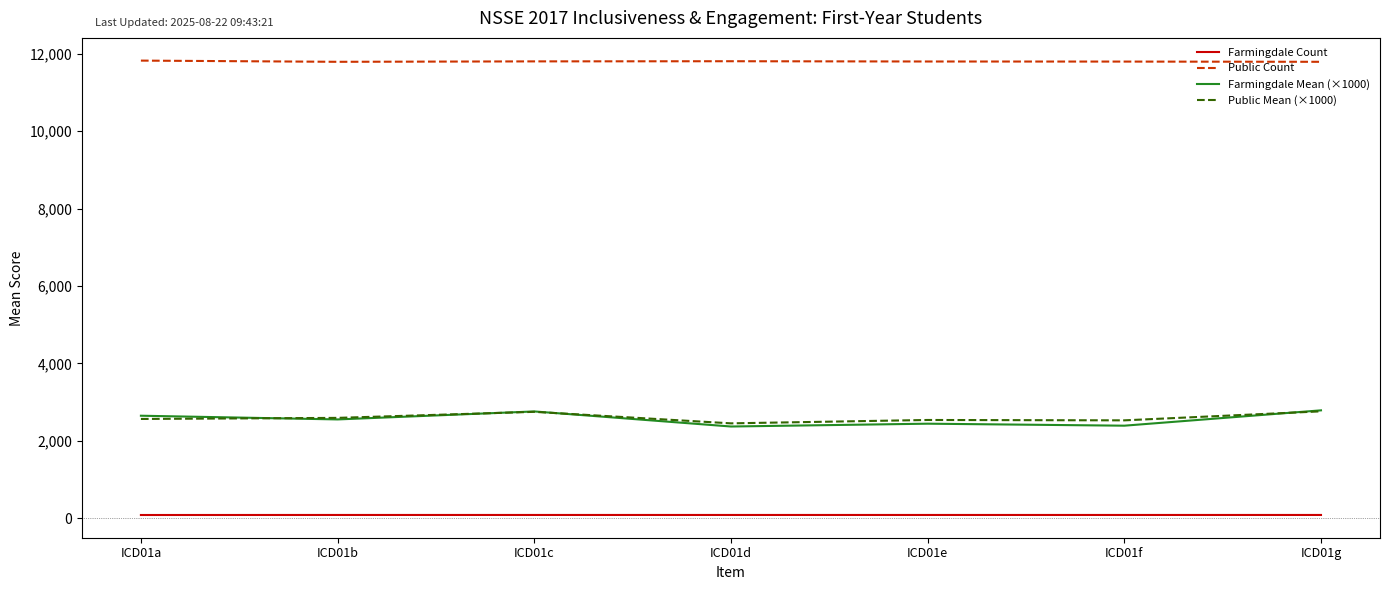

The value of Public Count at ICD01f is 11800.0. True or false?

True